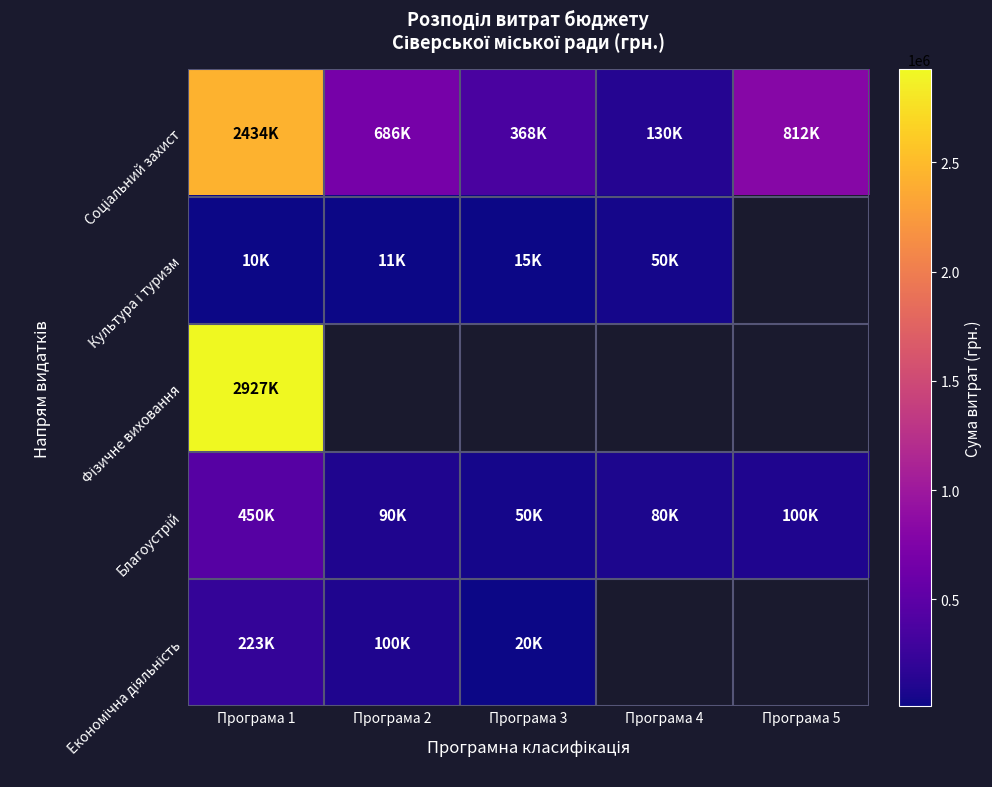

Which label corresponds to the smallest value in the chart?

Програма 1